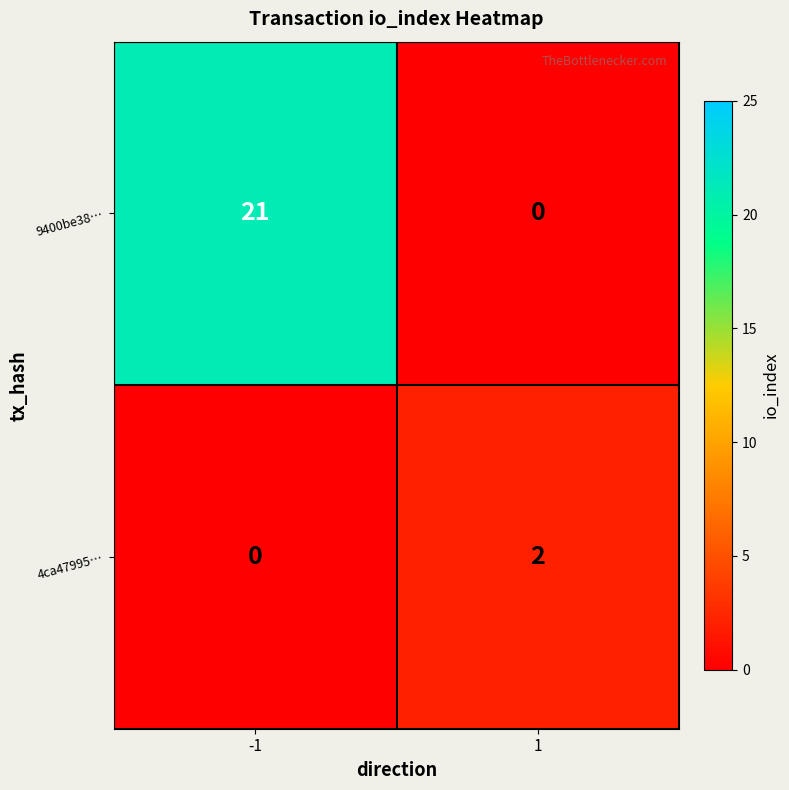

How many series are shown in this chart?

2